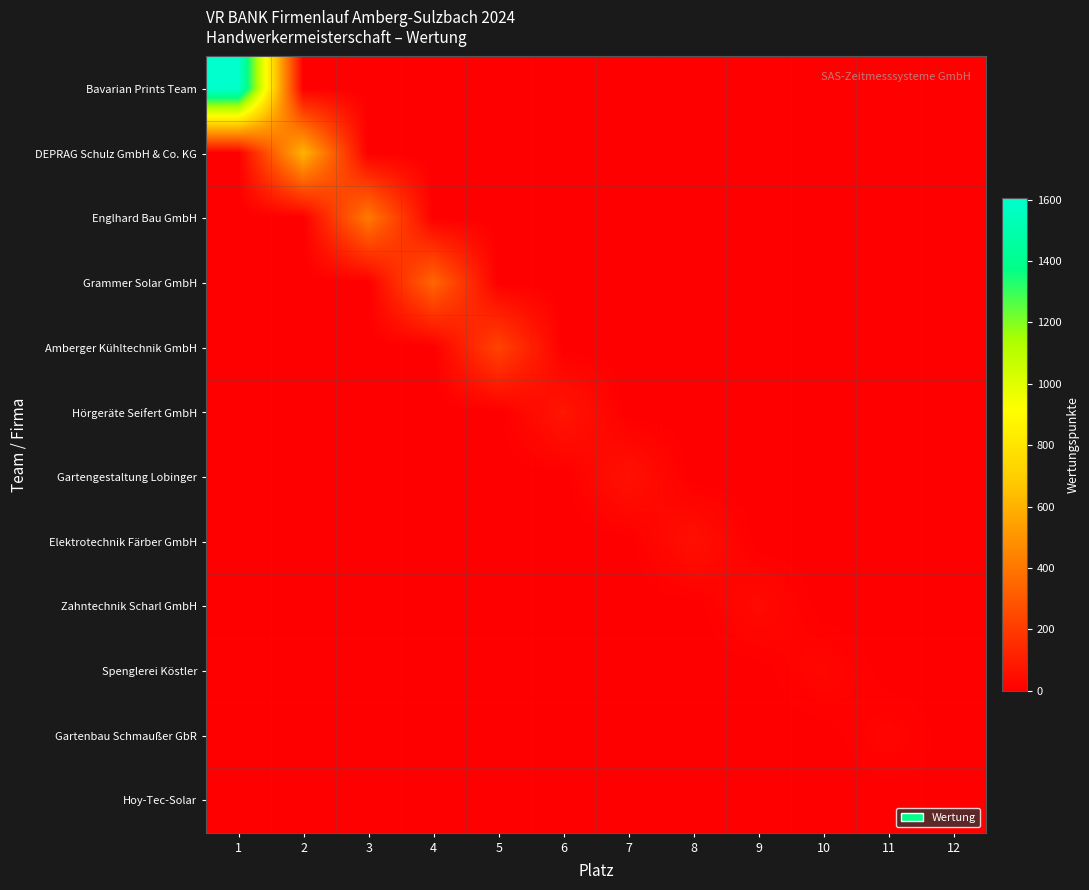

Reading left to right, what are all the values shown in this chart?

Bavarian Prints Team: 1=1604	2=0	3=0	4=0	5=0	6=0	7=0	8=0	9=0	10=0	11=0	12=0
DEPRAG Schulz GmbH & Co. KG: 1=0	2=607	3=0	4=0	5=0	6=0	7=0	8=0	9=0	10=0	11=0	12=0
Englhard Bau GmbH: 1=0	2=0	3=410	4=0	5=0	6=0	7=0	8=0	9=0	10=0	11=0	12=0
Grammer Solar GmbH: 1=0	2=0	3=0	4=346	5=0	6=0	7=0	8=0	9=0	10=0	11=0	12=0
Amberger Kühltechnik GmbH: 1=0	2=0	3=0	4=0	5=227	6=0	7=0	8=0	9=0	10=0	11=0	12=0
Hörgeräte Seifert GmbH: 1=0	2=0	3=0	4=0	5=0	6=75	7=0	8=0	9=0	10=0	11=0	12=0
Gartengestaltung Lobinger: 1=0	2=0	3=0	4=0	5=0	6=0	7=60	8=0	9=0	10=0	11=0	12=0
Elektrotechnik Färber GmbH: 1=0	2=0	3=0	4=0	5=0	6=0	7=0	8=55	9=0	10=0	11=0	12=0
Zahntechnik Scharl GmbH: 1=0	2=0	3=0	4=0	5=0	6=0	7=0	8=0	9=35	10=0	11=0	12=0
Spenglerei Köstler: 1=0	2=0	3=0	4=0	5=0	6=0	7=0	8=0	9=0	10=25	11=0	12=0
Gartenbau Schmaußer GbR: 1=0	2=0	3=0	4=0	5=0	6=0	7=0	8=0	9=0	10=0	11=20	12=0
Hoy-Tec-Solar: 1=0	2=0	3=0	4=0	5=0	6=0	7=0	8=0	9=0	10=0	11=0	12=5